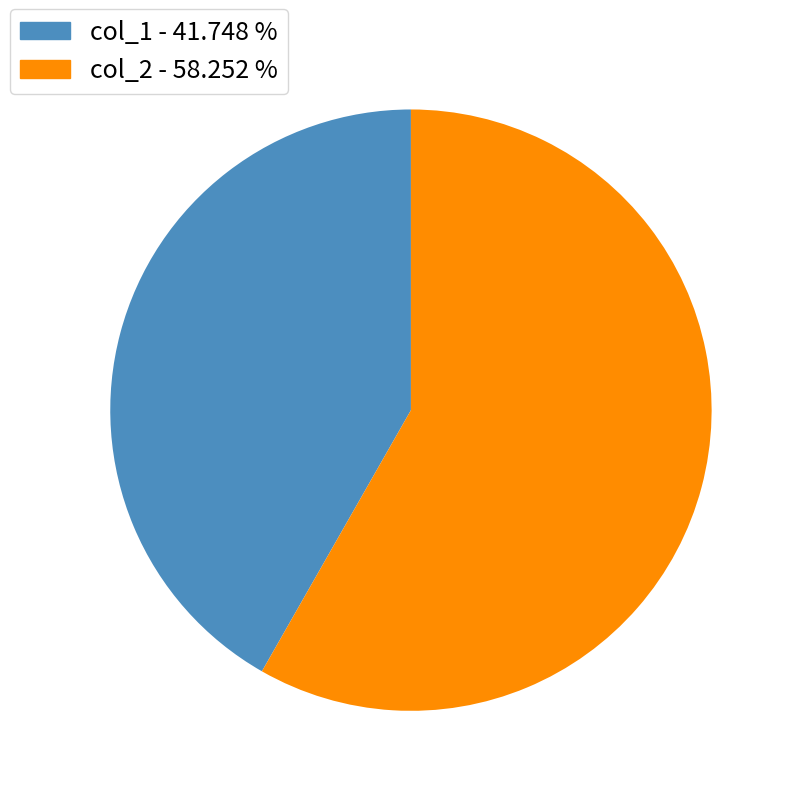

Rank the categories by value from lowest to highest.

col_1 - 41.748 %, col_2 - 58.252 %